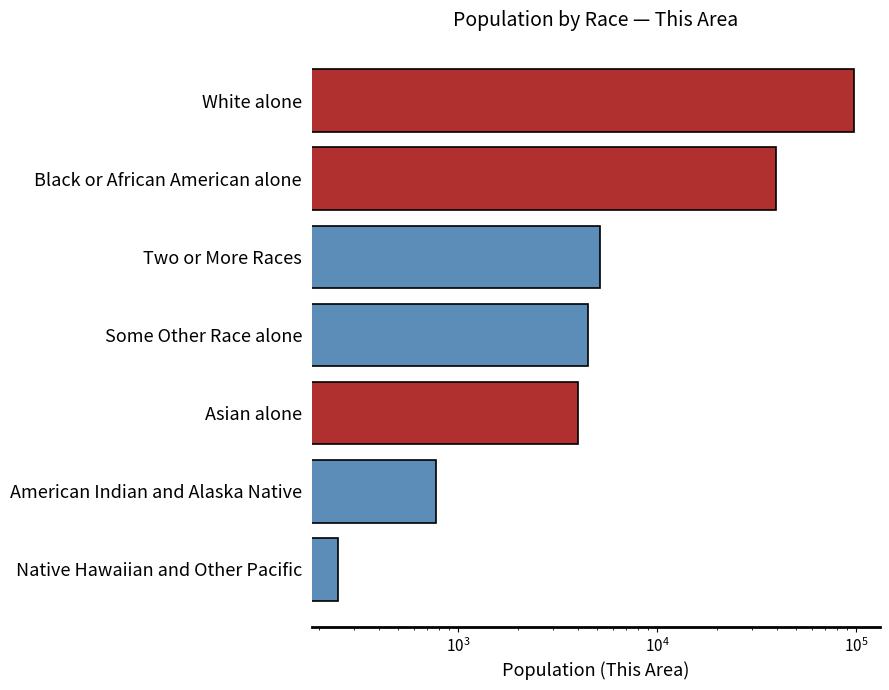

What is the sum of all values?

152346